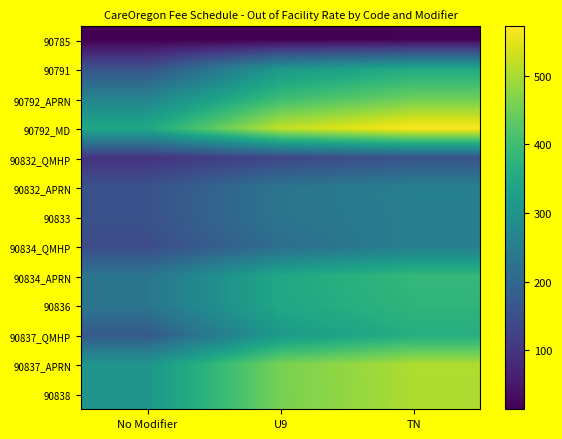

Reading left to right, transcribe all the data shown in this chart.

90785: No Modifier=14	U9=15	TN=19
90791: No Modifier=159	U9=312	TN=355
90792_APRN: No Modifier=266	U9=398	TN=450
90792_MD: No Modifier=348	U9=520	TN=572
90832_QMHP: No Modifier=96	U9=131	TN=157
90832_APRN: No Modifier=154	U9=230	TN=256
90833: No Modifier=154	U9=230	TN=252
90834_QMHP: No Modifier=143	U9=215	TN=254
90834_APRN: No Modifier=231	U9=347	TN=386
90836: No Modifier=231	U9=347	TN=378
90837_QMHP: No Modifier=173	U9=315	TN=362
90837_APRN: No Modifier=306	U9=458	TN=505
90838: No Modifier=306	U9=458	TN=503